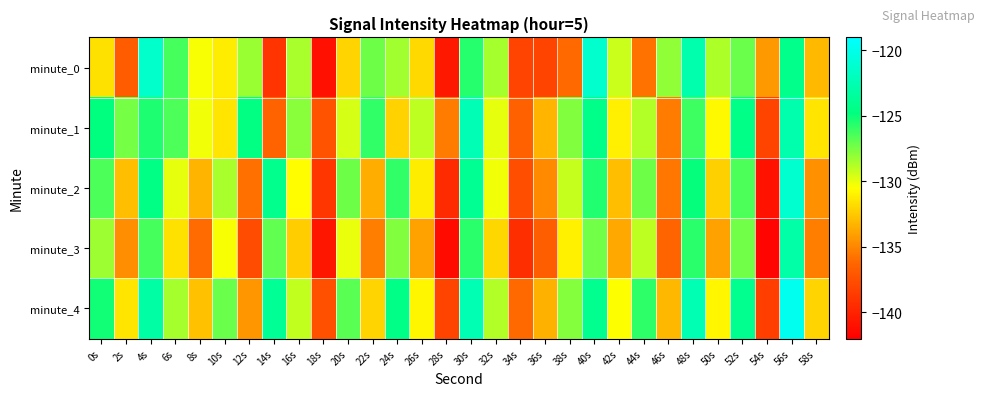

List the series in order of their peak value, highest first.

minute_4, minute_2, minute_0, minute_1, minute_3